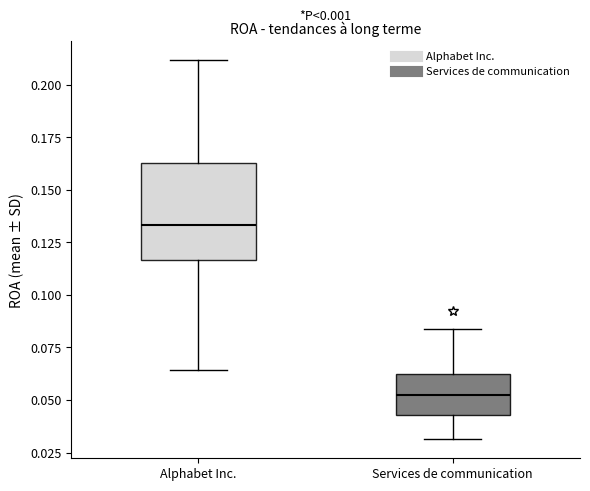

Reading left to right, transcribe this box plot: for each box, give where its median line is, the range the box spans, and where its two whiskers end, as read against the y-axis. The values are not printed on the chart, so give them approximately, as read against the axis.

Alphabet Inc.: median 0.135, box 0.115 to 0.165, whiskers 0.065 to 0.210
Services de communication: median 0.055, box 0.045 to 0.060, whiskers 0.030 to 0.085